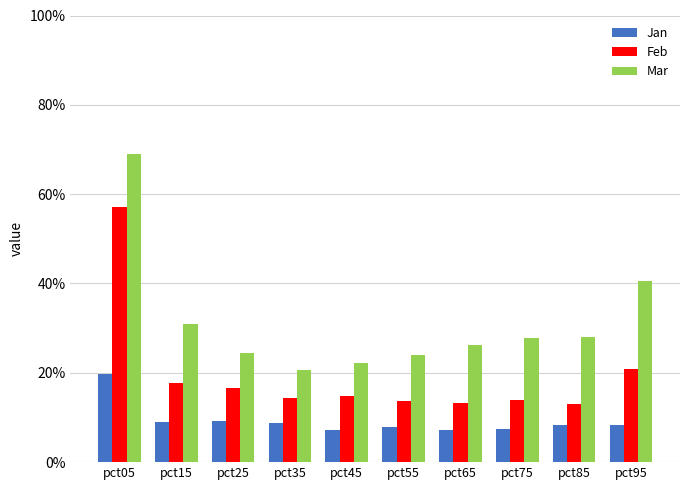

Does the chart contain stacked bars?

No